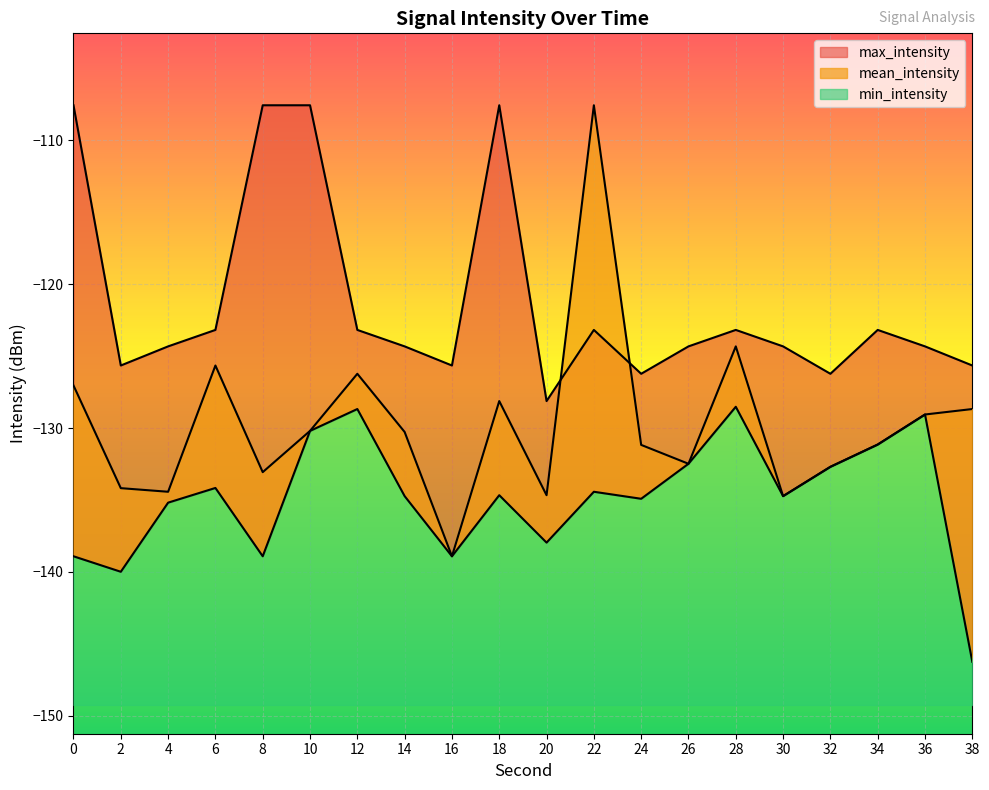

Which label corresponds to the smallest value in the chart?

38